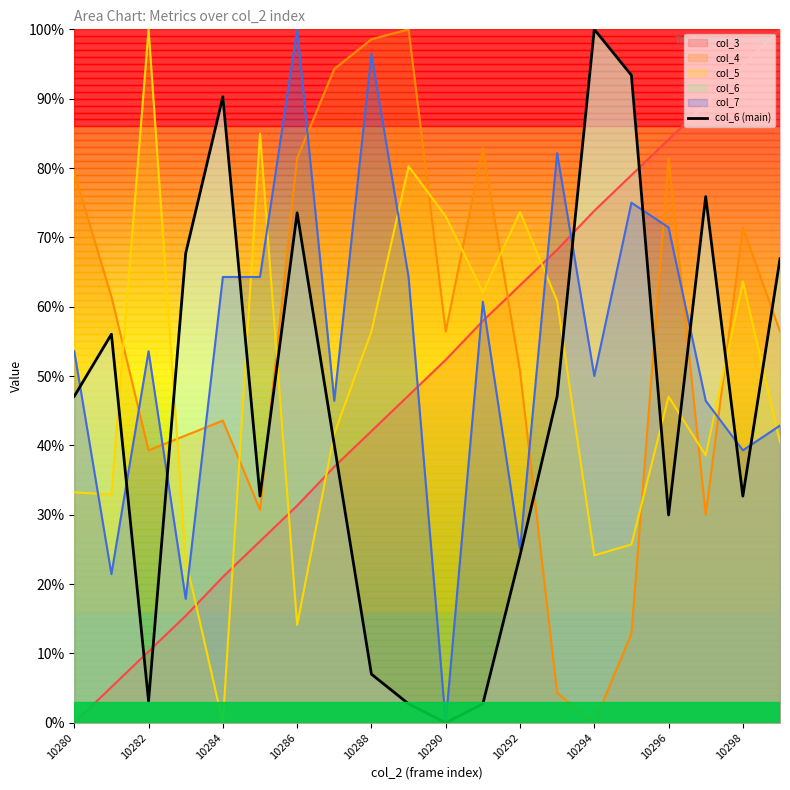

What is the difference between the second highest and minimum values?

0.9